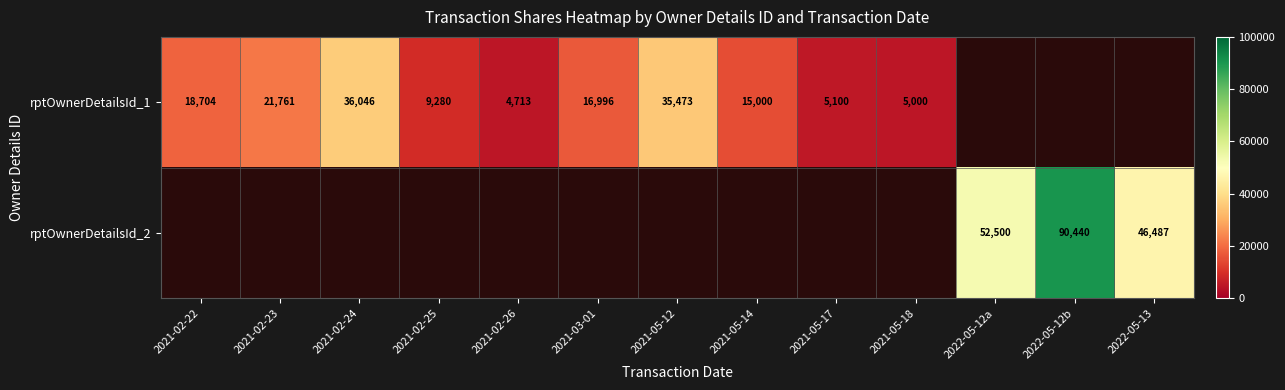

The value of rptOwnerDetailsId_2 at 2022-05-13 is 17613. True or false?

False